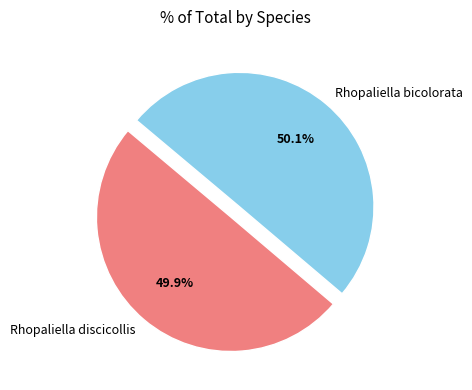

What is the ratio of the value at Rhopaliella discicollis to the value at Rhopaliella bicolorata?

1.0